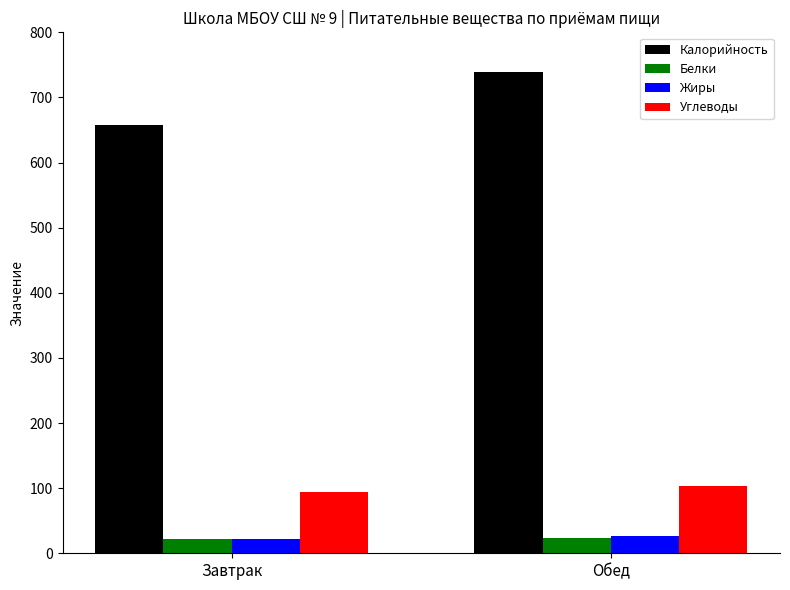

What is the sum of the Жиры values at Завтрак and Обед?

47.2